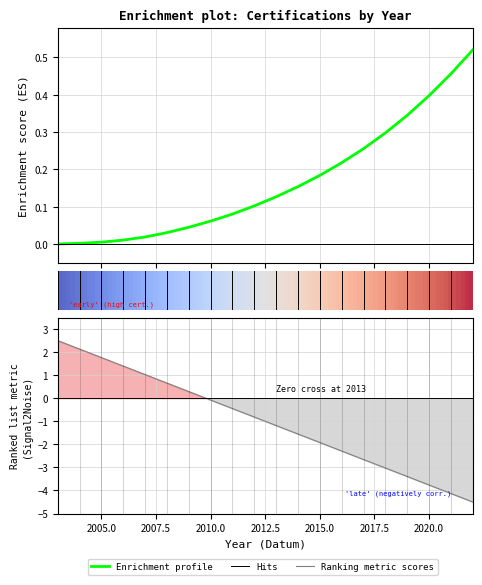

True or false: there are more than 2 points higher than both neighbors.

False